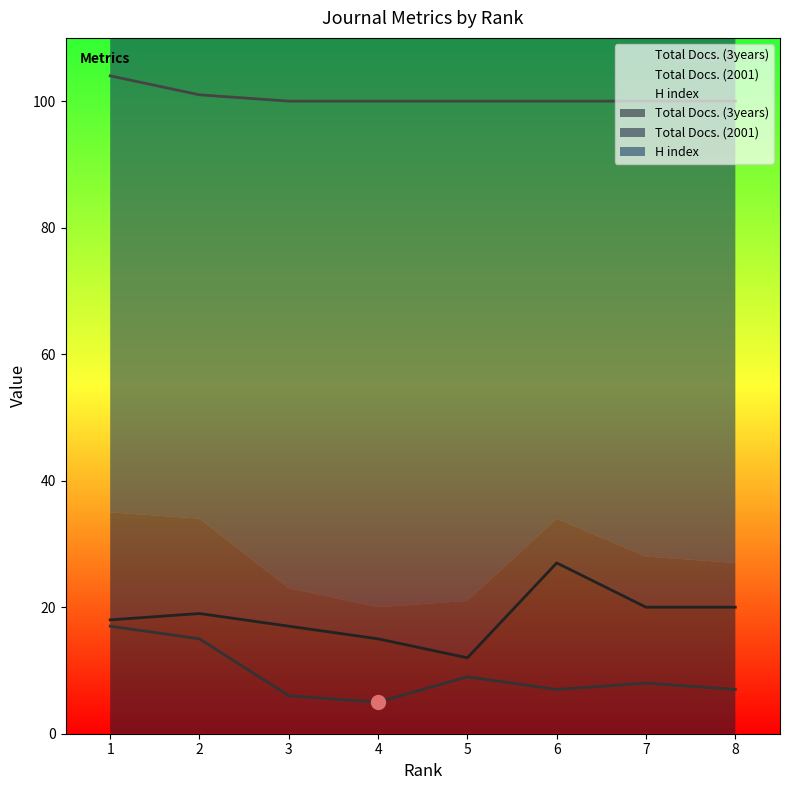

Which series changed the most between 1 and 2?

H index